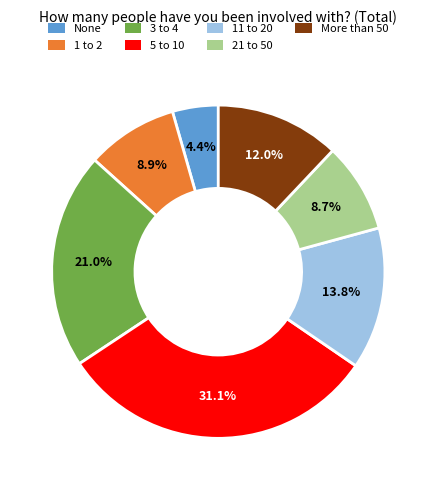

Count the number of slices in the pie.

7